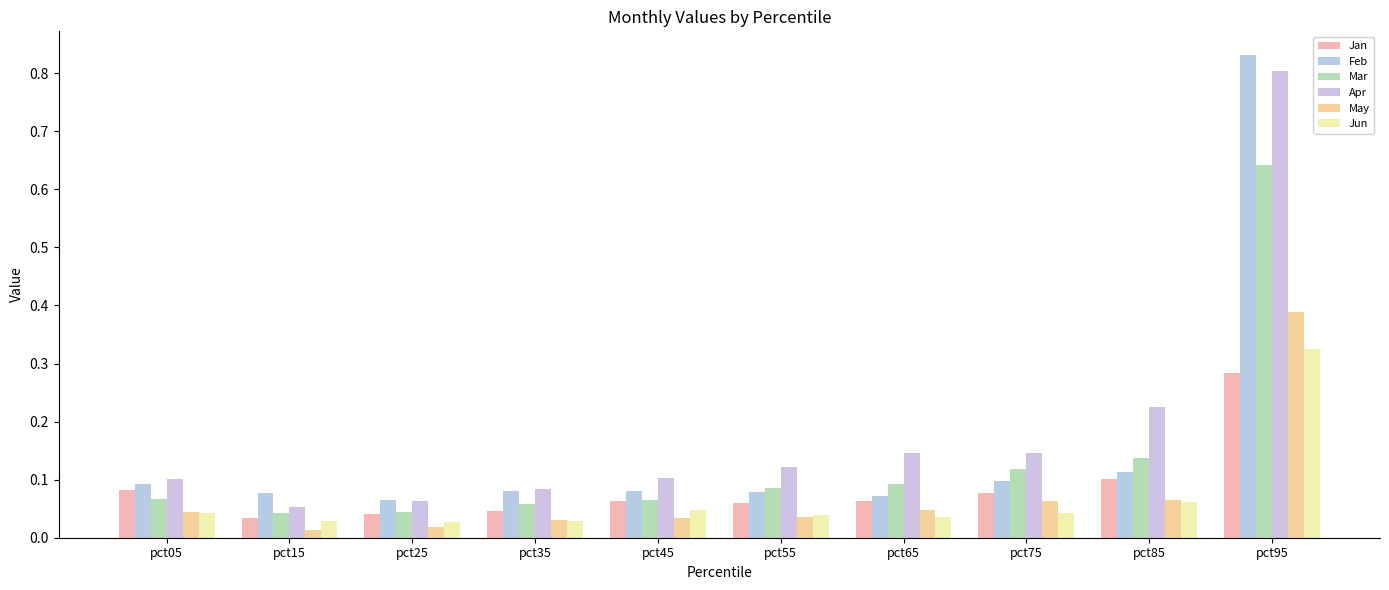

Rank the categories by Jun value from highest to lowest.

pct95, pct85, pct45, pct05, pct75, pct55, pct65, pct15, pct35, pct25